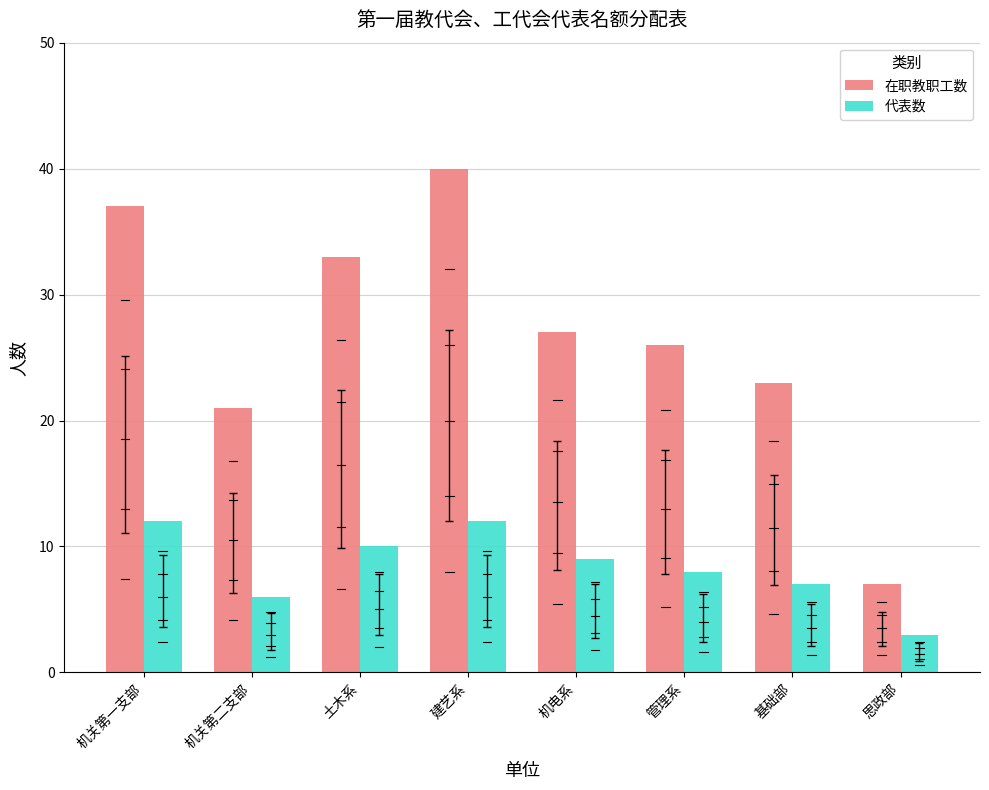

Reading right to left, list all the values displayed in this chart.

在职教职工数: 思政部=7	基础部=23	管理系=26	机电系=27	建艺系=40	土木系=33	机关第二支部=21	机关第一支部=37
代表数: 思政部=3	基础部=7	管理系=8	机电系=9	建艺系=12	土木系=10	机关第二支部=6	机关第一支部=12